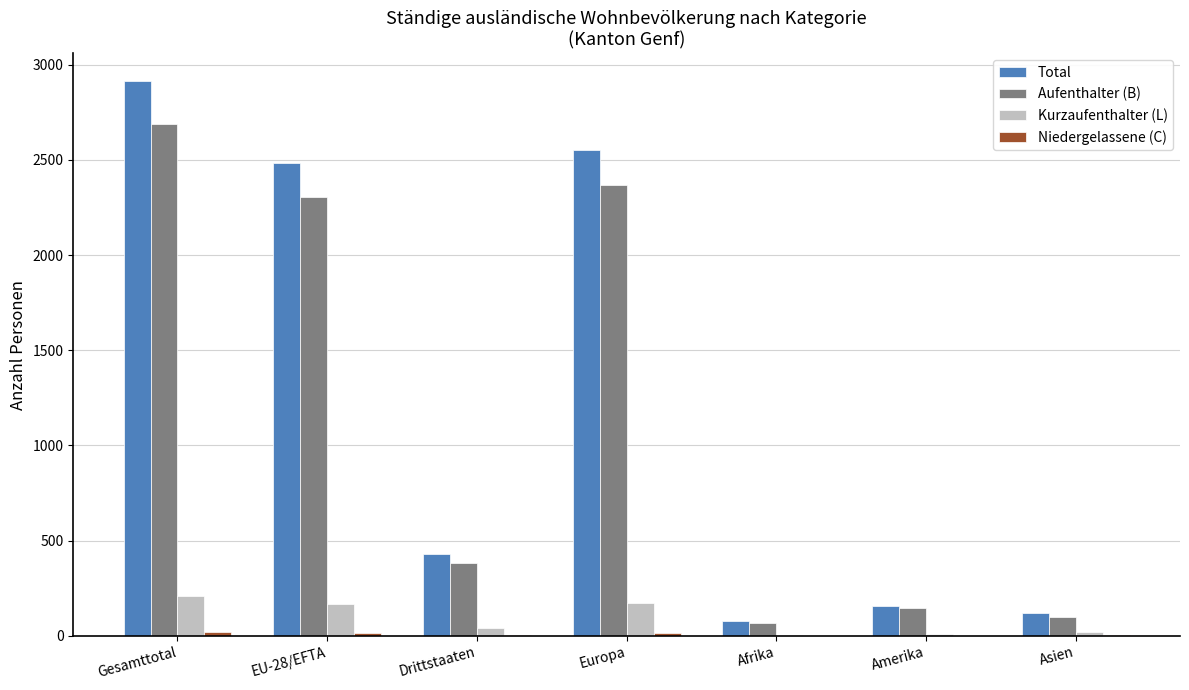

Is the value of Total at Amerika greater than the value of Kurzaufenthalter (L) at Afrika?

Yes